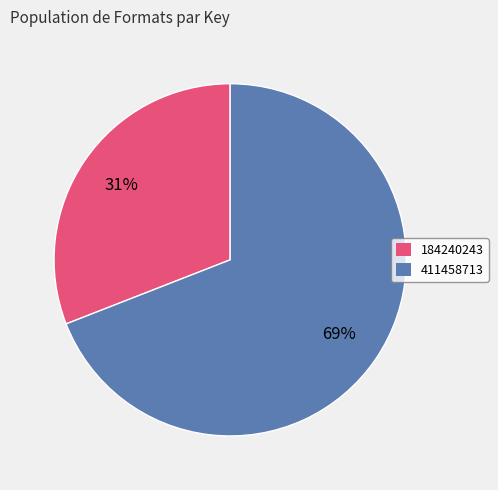

To the nearest percent, what percentage of the pie is 411458713?

69%